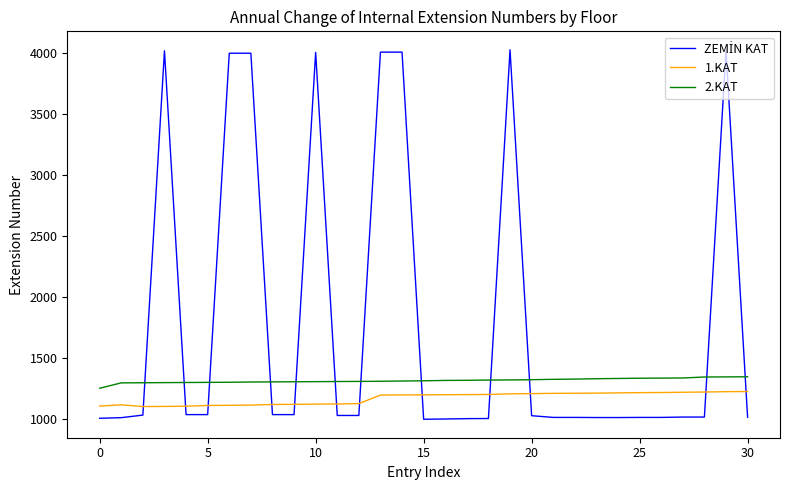

What is the minimum value shown in the chart?

1002